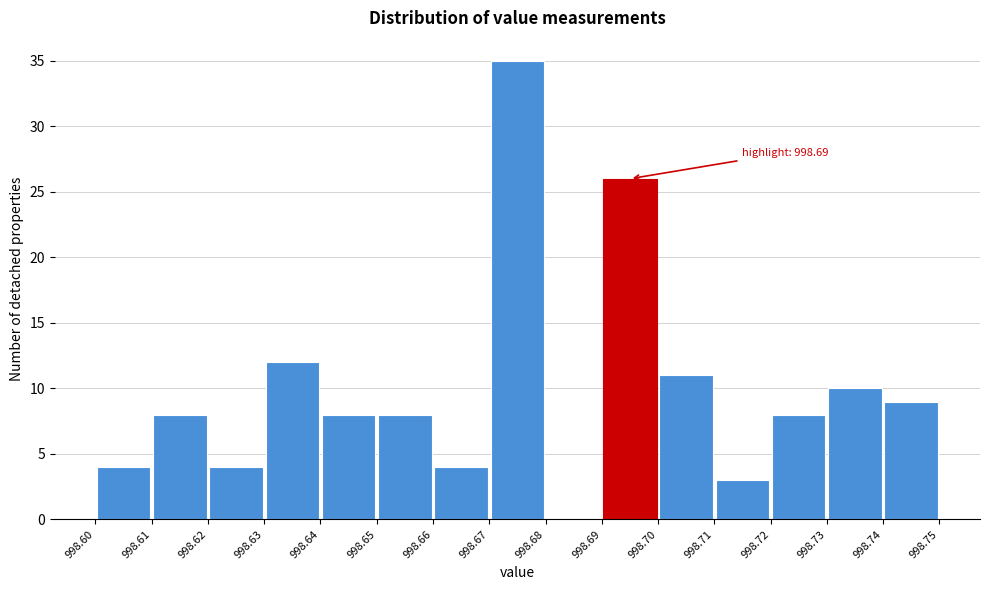

Over which range of the x-axis is the bar tallest?

998.67 to 998.68